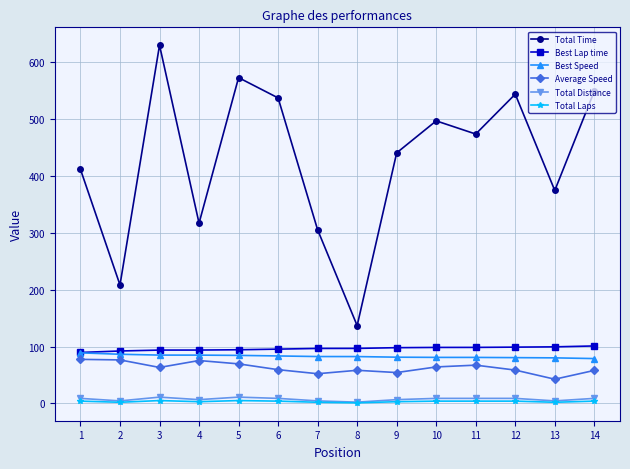

What is the difference between the second highest and minimum values in the Total Time series?

435.8